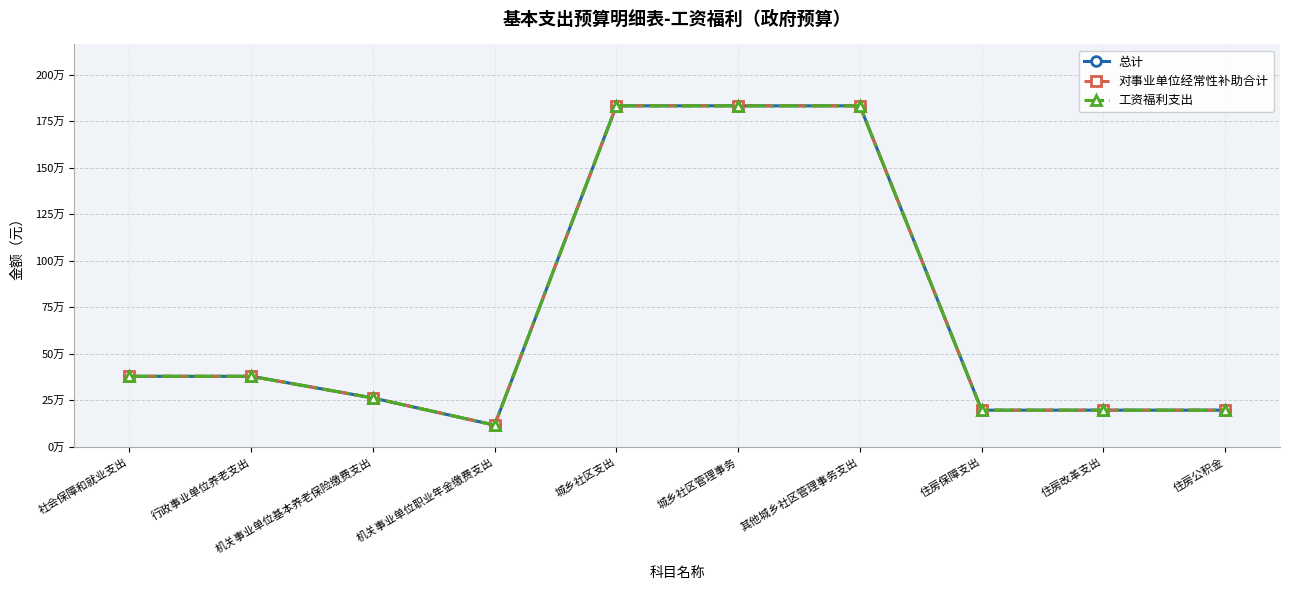

Which series has the largest range (max minus min)?

总计